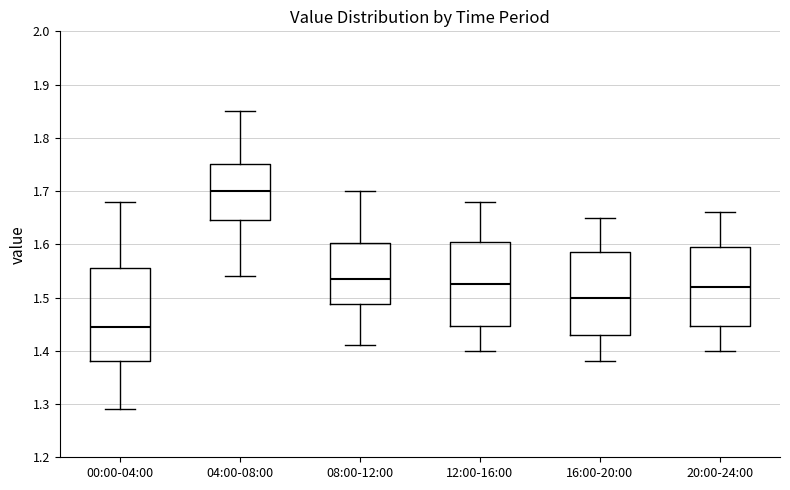

Comparing the boxes themselves (not the whiskers), which one is the tallest?

00:00-04:00